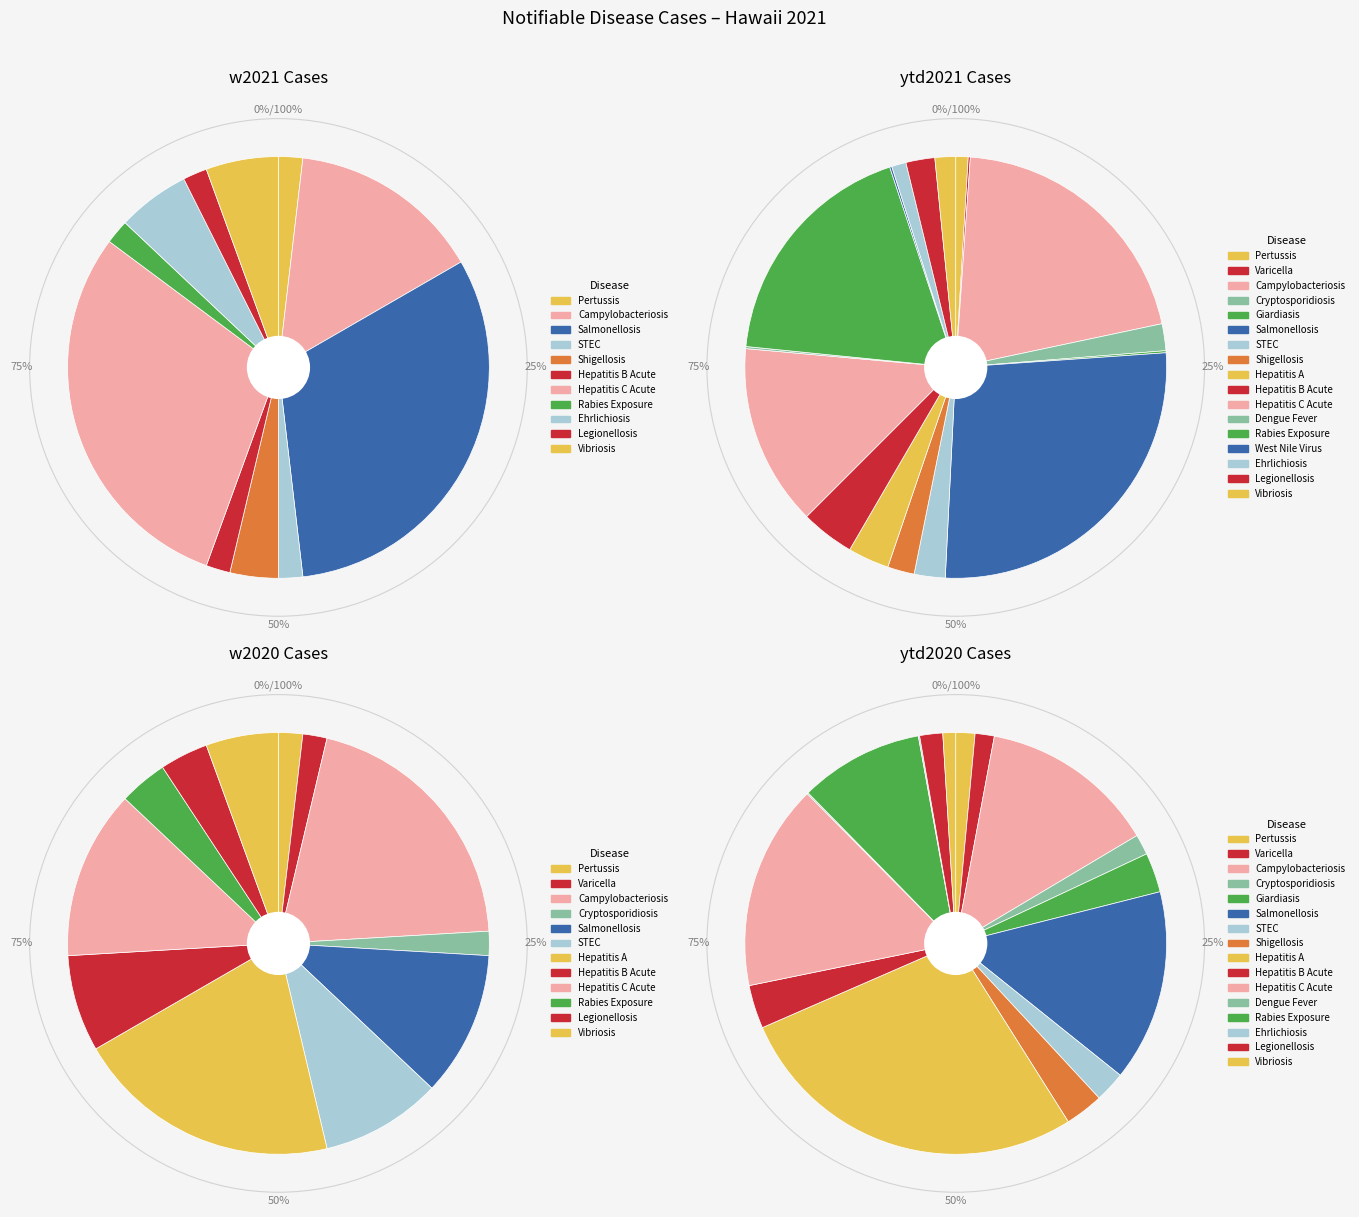

What percentage is the Shigellosis slice, to the nearest percent?

4%